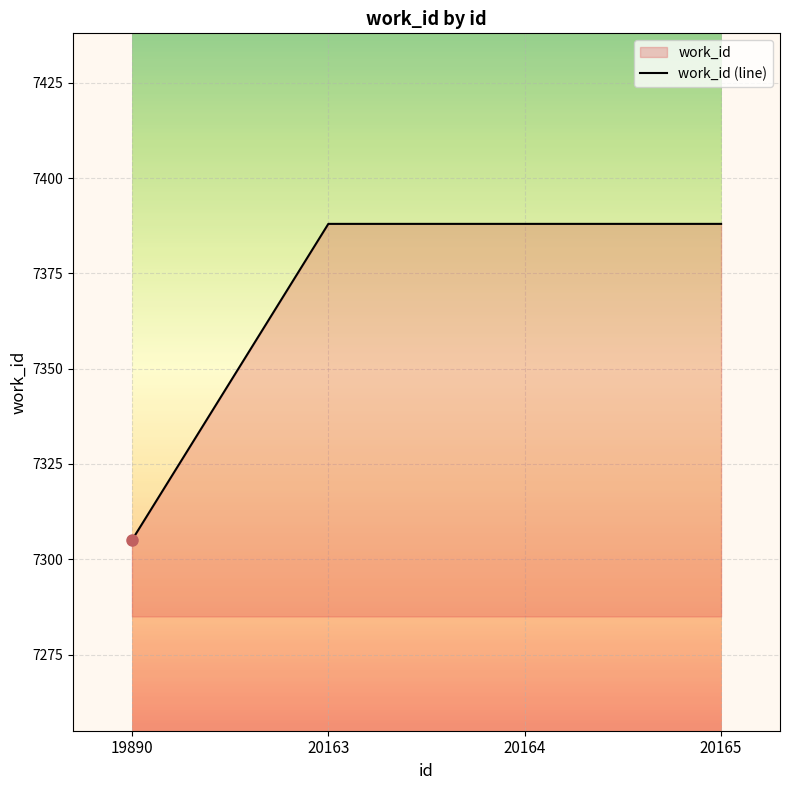

Does the chart display data point markers on the line(s)?

No